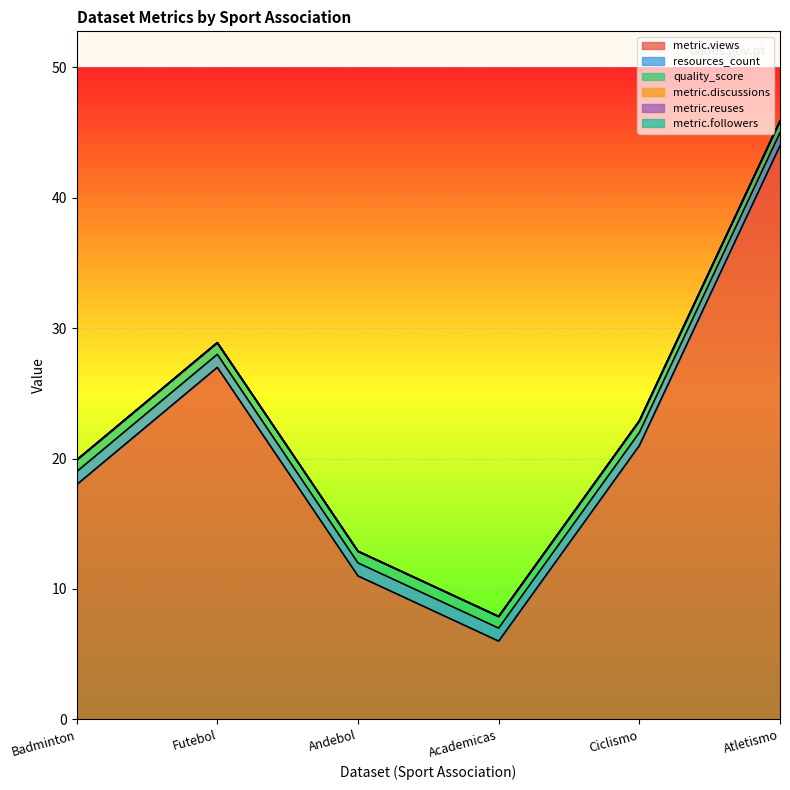

How many lines are shown in the chart?

6